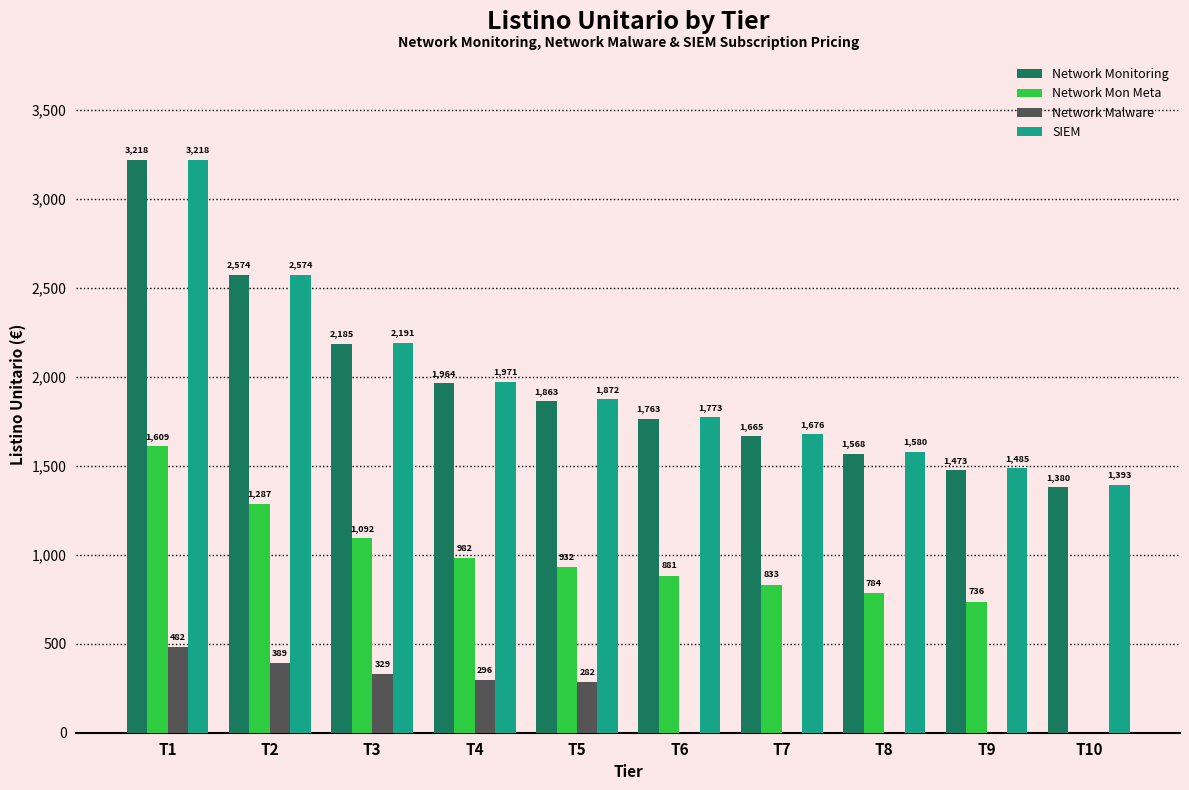

Which series changed the most between T8 and T10?

Network Mon Meta